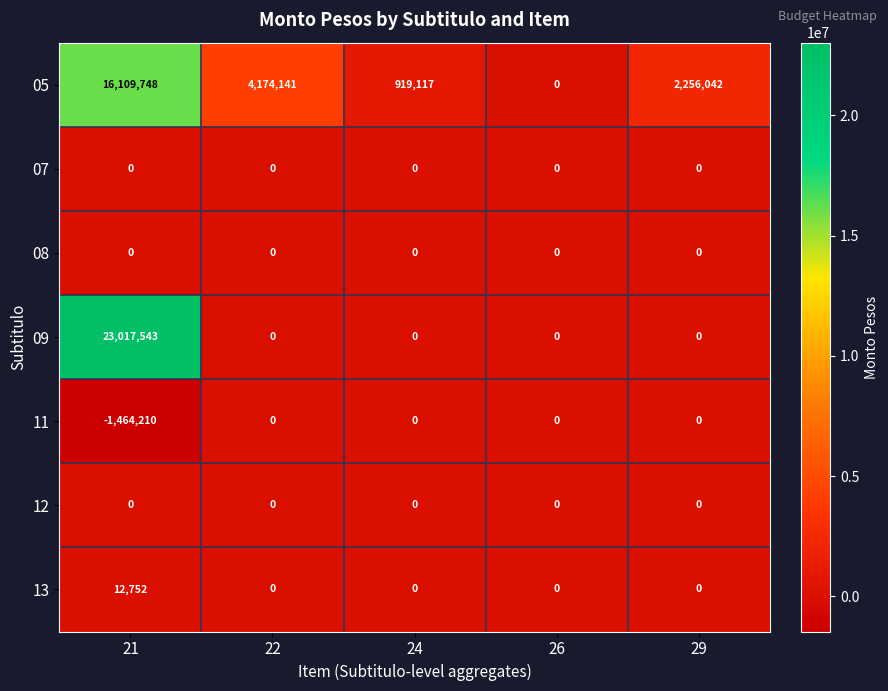

What is the sum of the 13 values at 21 and 29?

12752